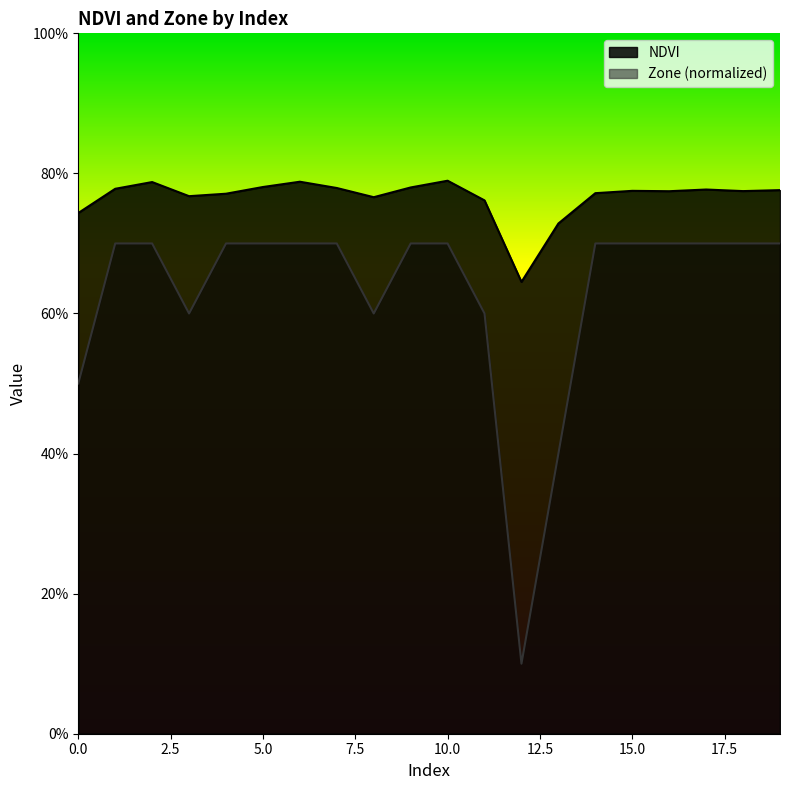

At how many categories does at least one series exceed 0?

20